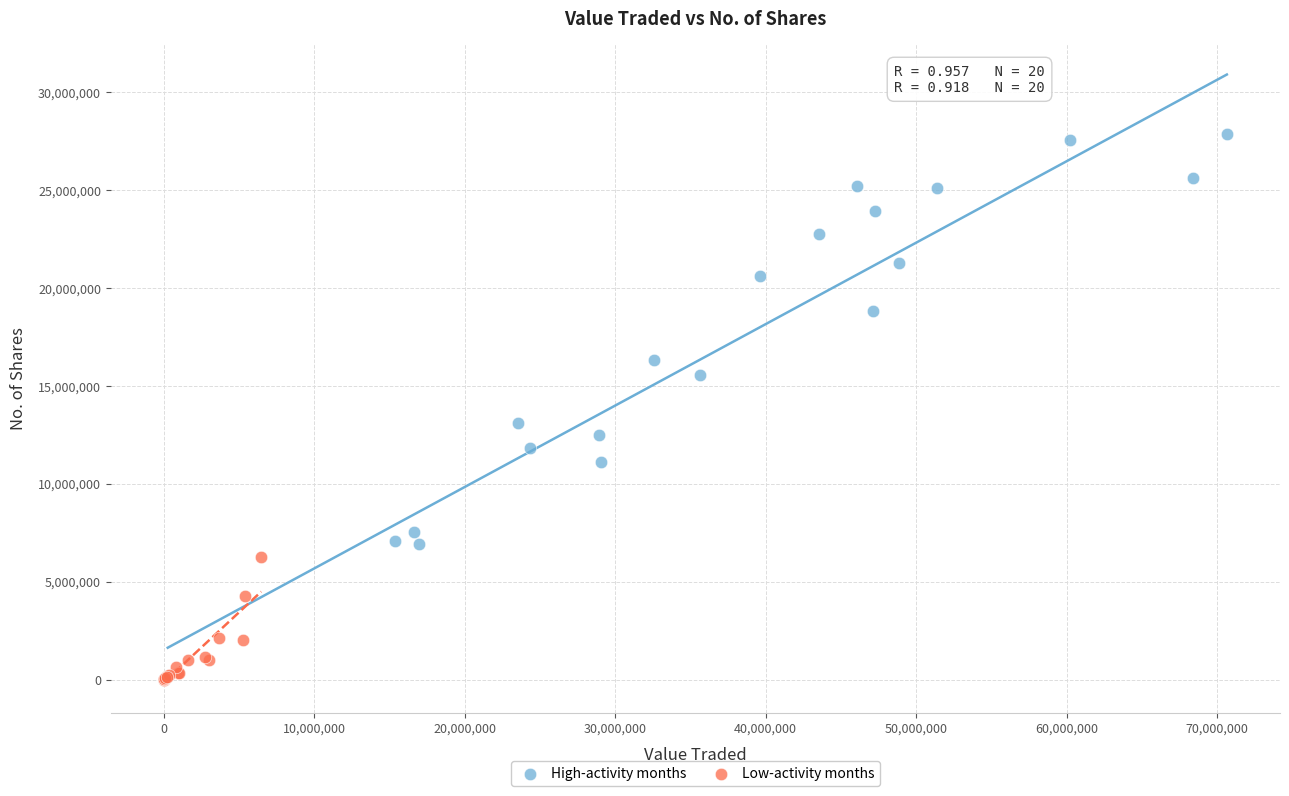

Which series has the widest spread of Y values?

High-activity months